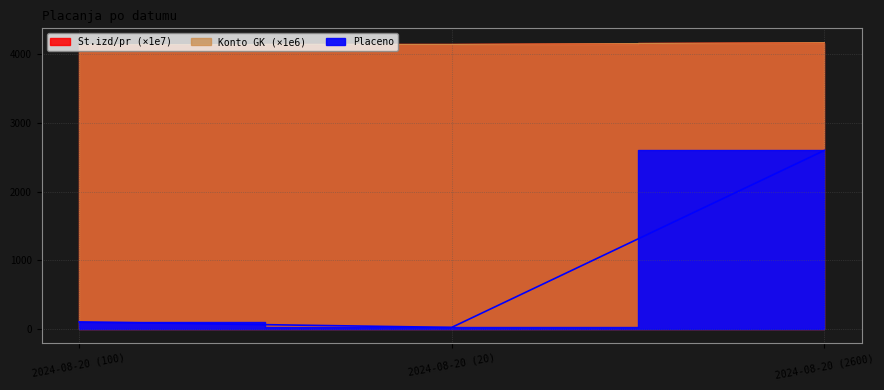

True or false: Konto GK has a value of 6089.7 at 2024-08-20 (20).

False